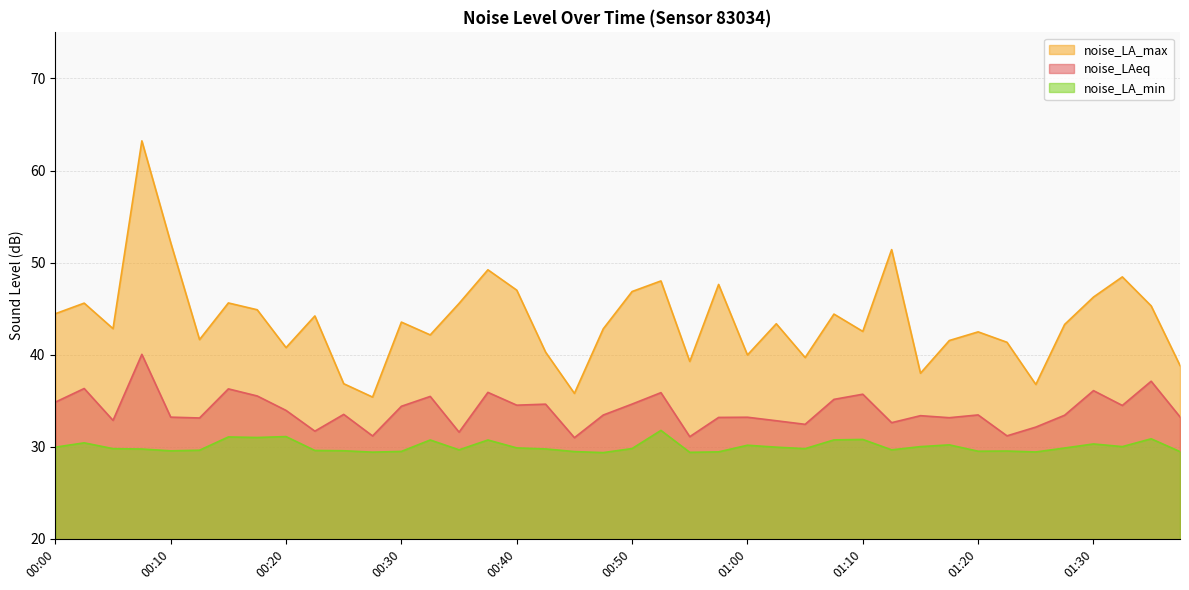

True or false: noise_LA_max has a value of 46.9 at 00:50.

True